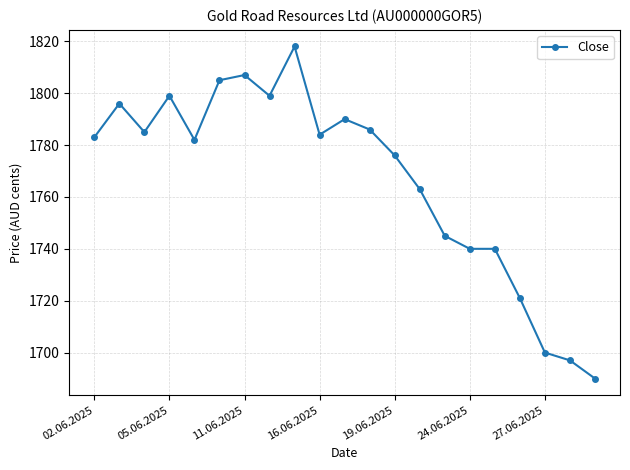

What is the difference between the maximum and minimum values?

128